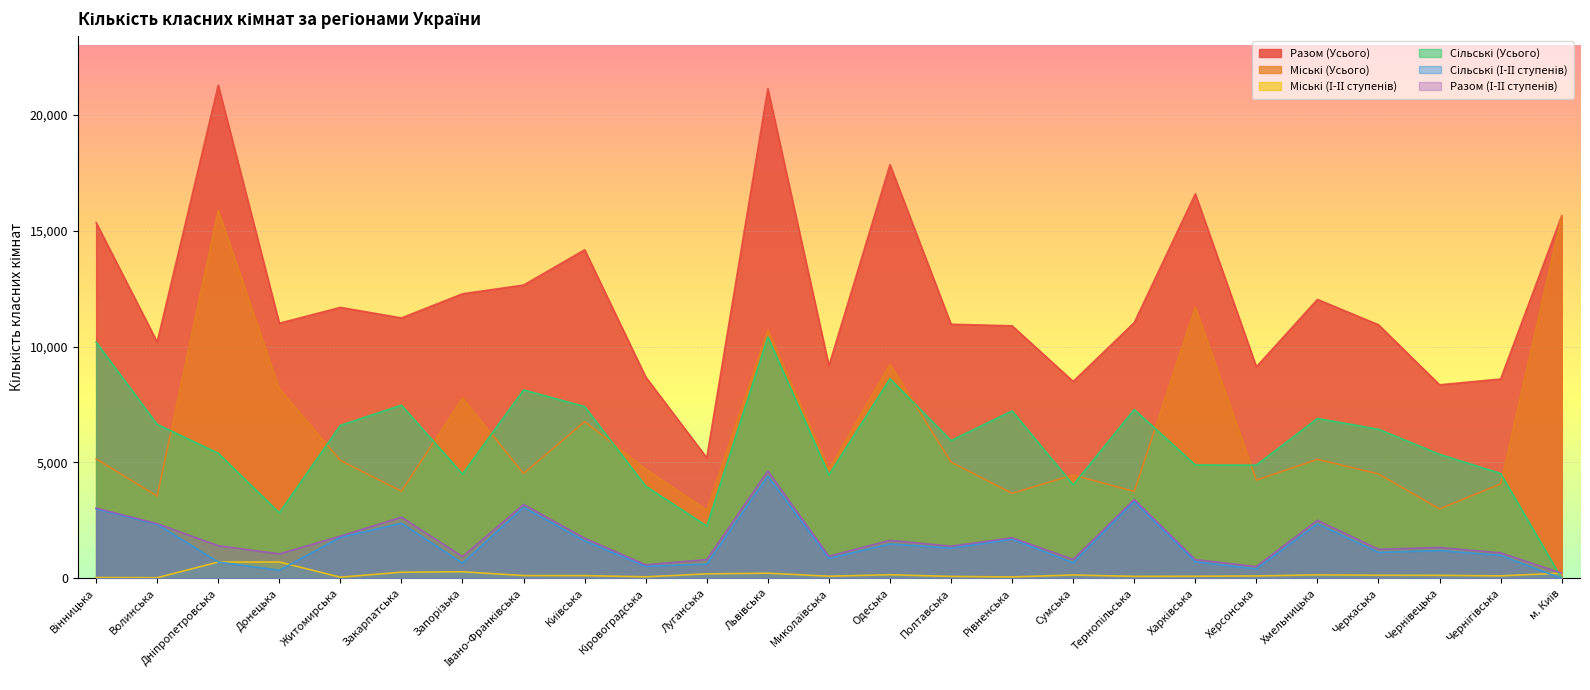

How many values in the Разом (Усього) series exceed 11030?

12